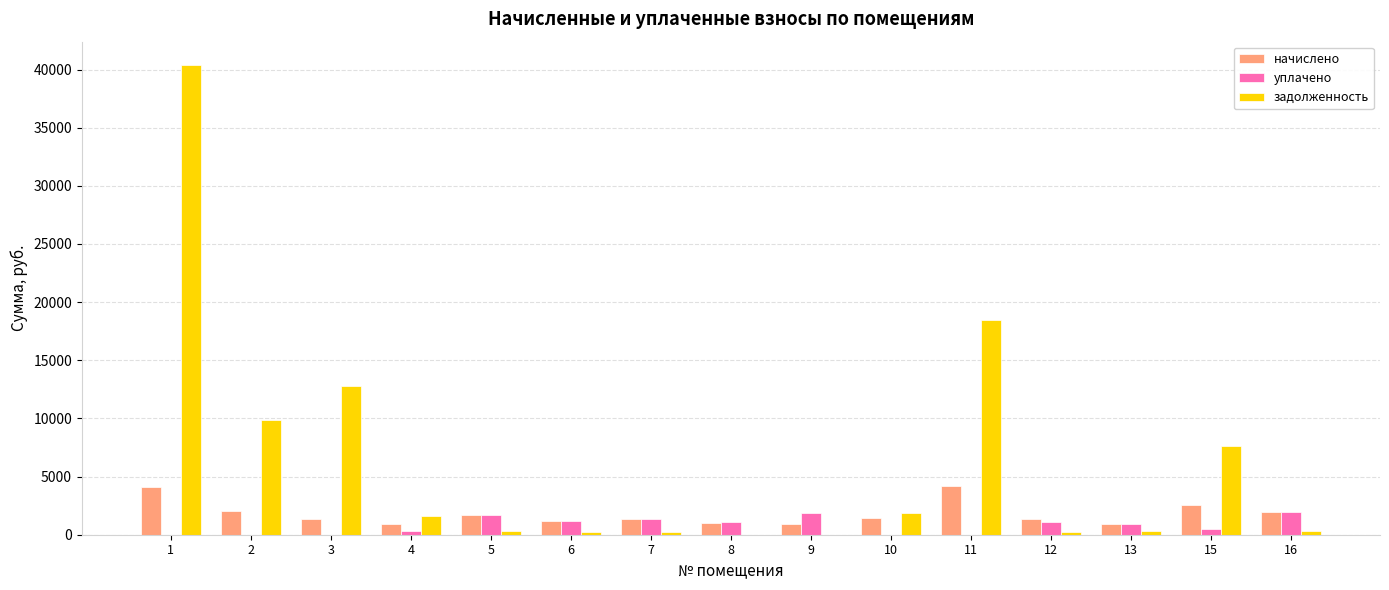

The value of уплачено at 1 is 0.0. True or false?

True